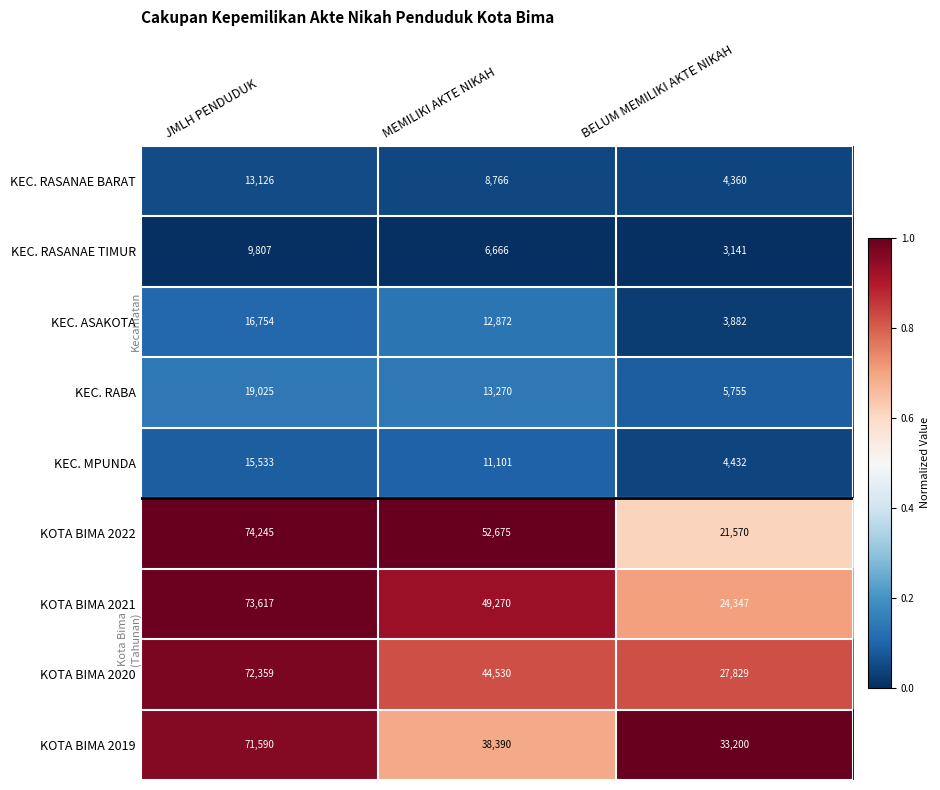

Where does the KEC. MPUNDA series first go above 11101?

JMLH PENDUDUK